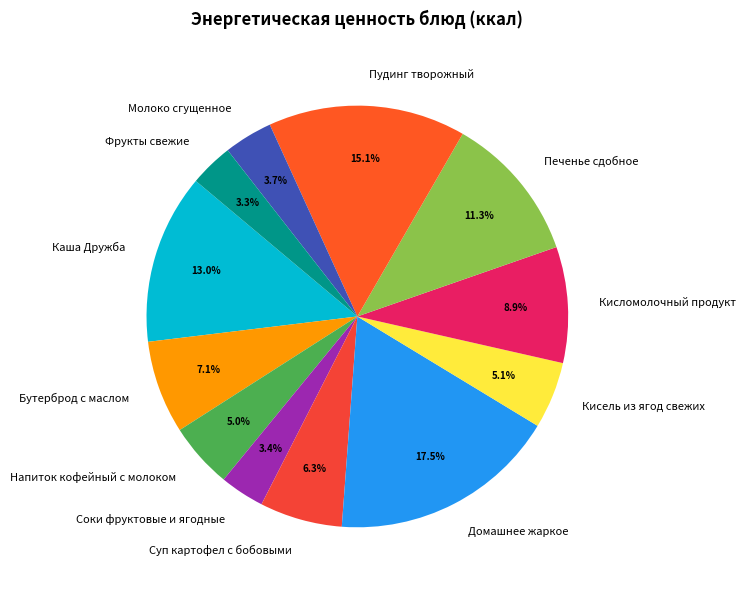

Do Напиток кофейный с молоком and Домашнее жаркое together represent more than half of the pie?

No